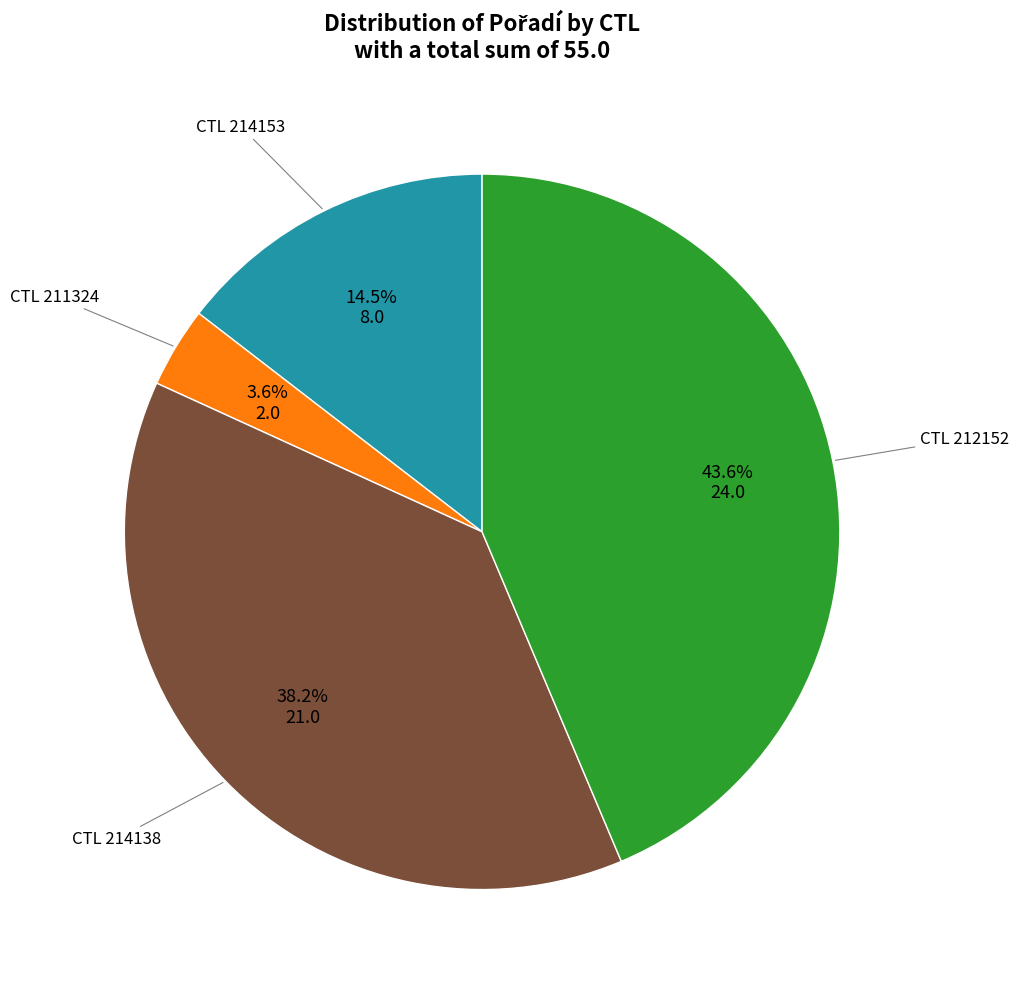

Does any single category account for the majority?

No